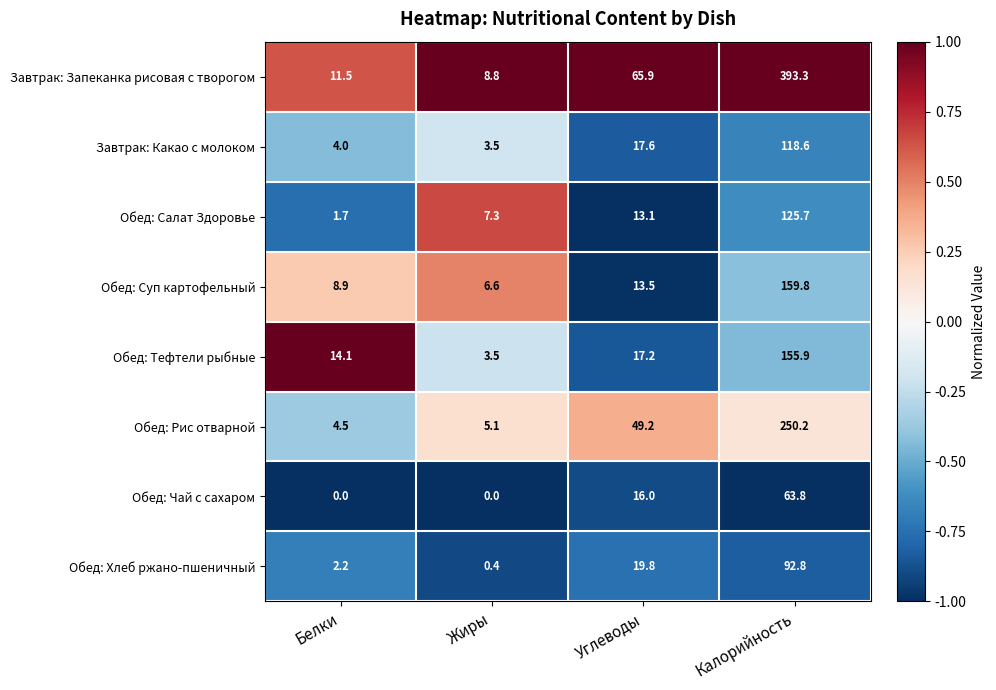

What is the sum of the Завтрак: Запеканка рисовая с творогом values at Калорийность and Жиры?

402.1